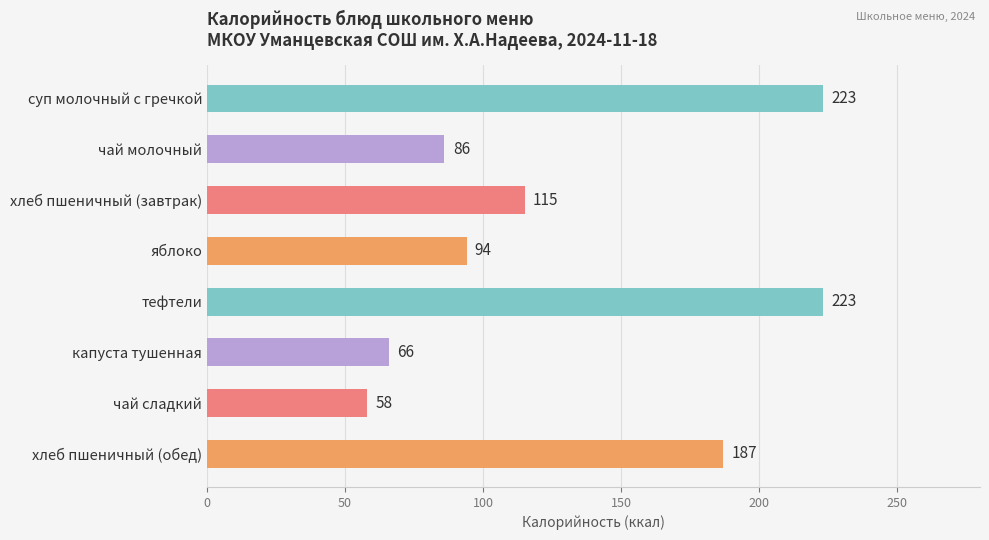

Which has a higher value, чай сладкий or капуста тушенная?

капуста тушенная